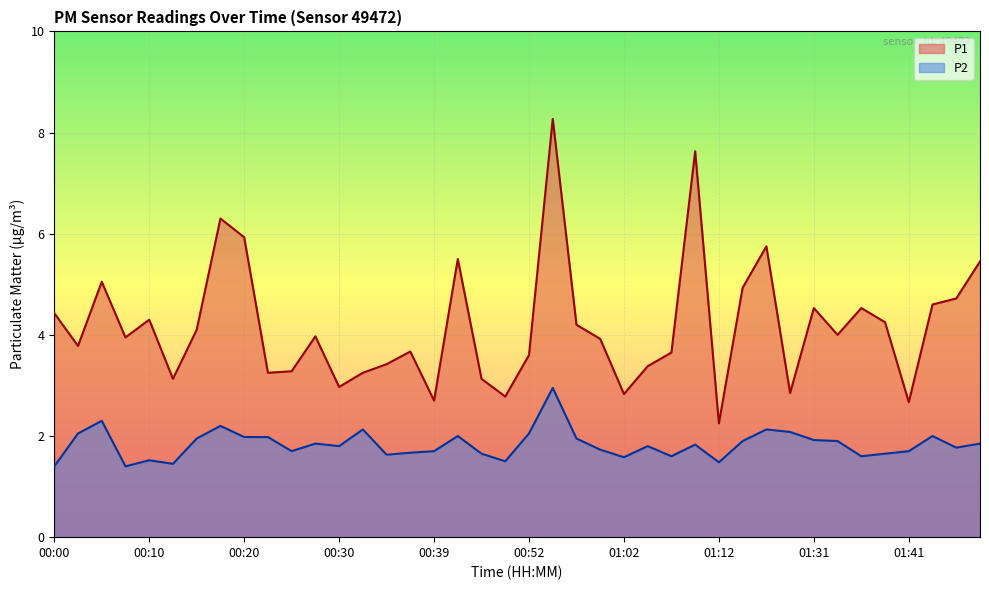

Which series has the widest spread of values?

P1